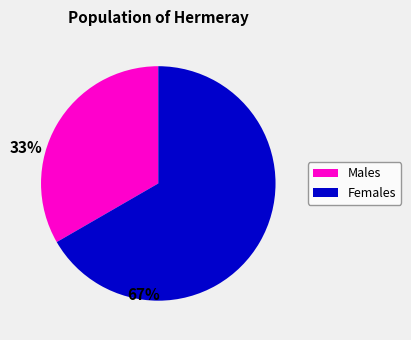

Is there any slice that represents more than half of the pie?

Yes